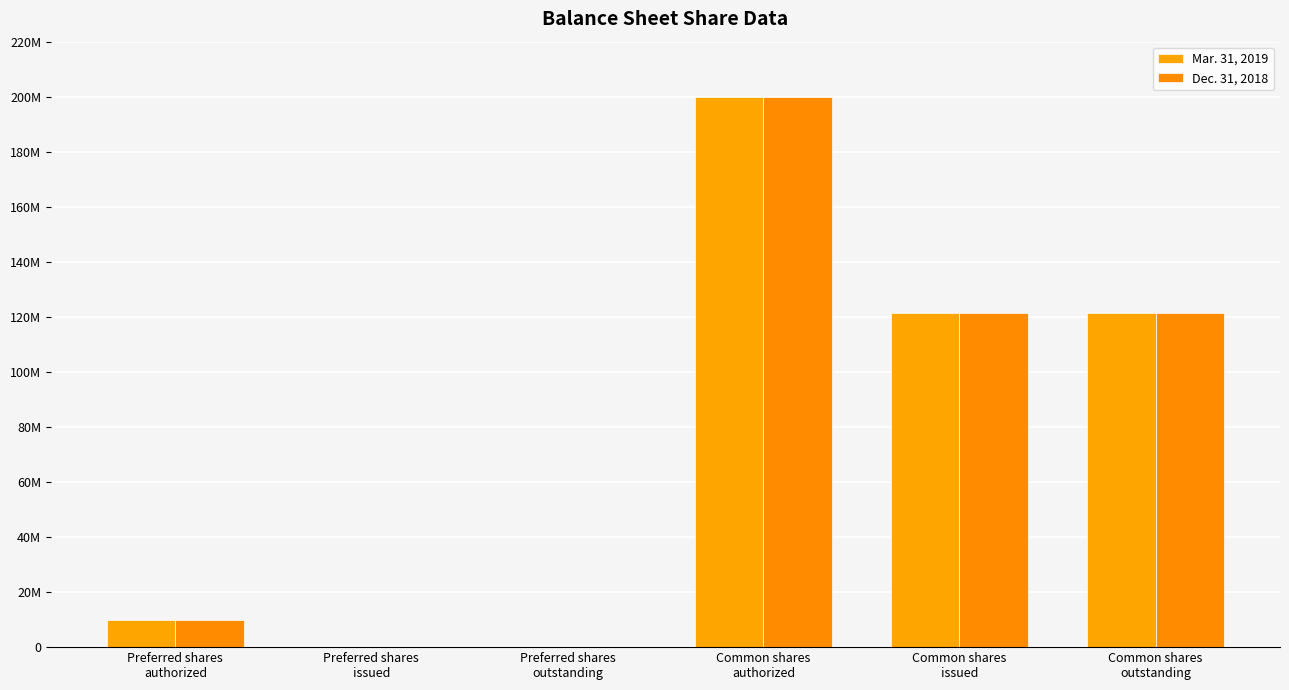

Which series has the largest total across all categories?

Mar. 31, 2019